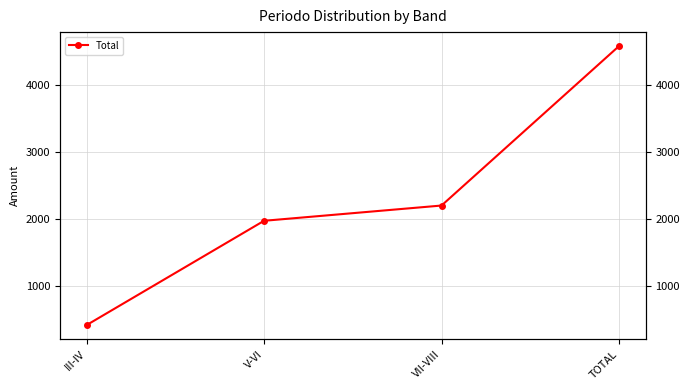

List the labels in order of value, smallest first.

III-IV, V-VI, VII-VIII, TOTAL